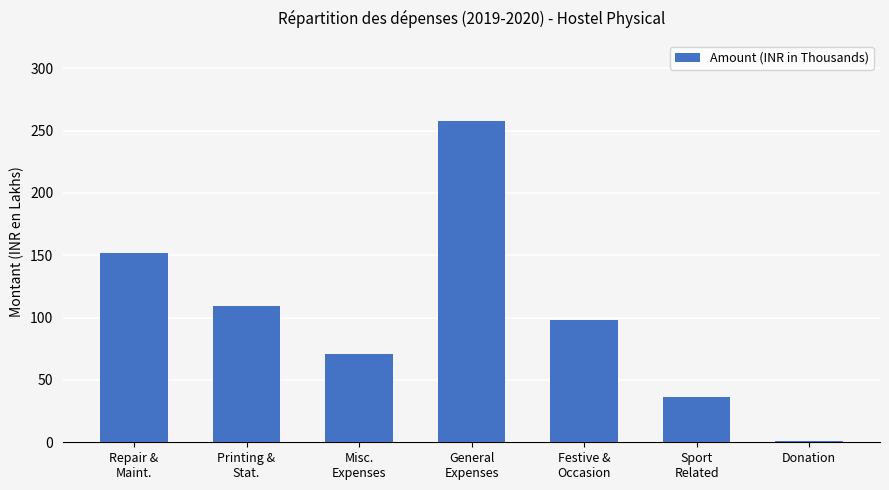

What is the approximate value at Sport
Related?

36.4